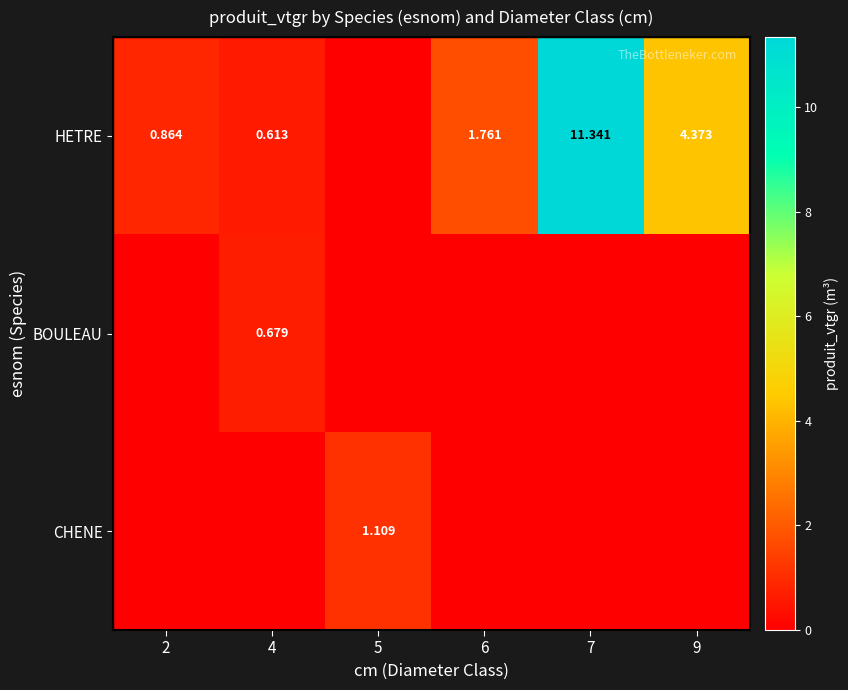

Rank the series by their maximum value, from highest to lowest.

HETRE, CHENE, BOULEAU